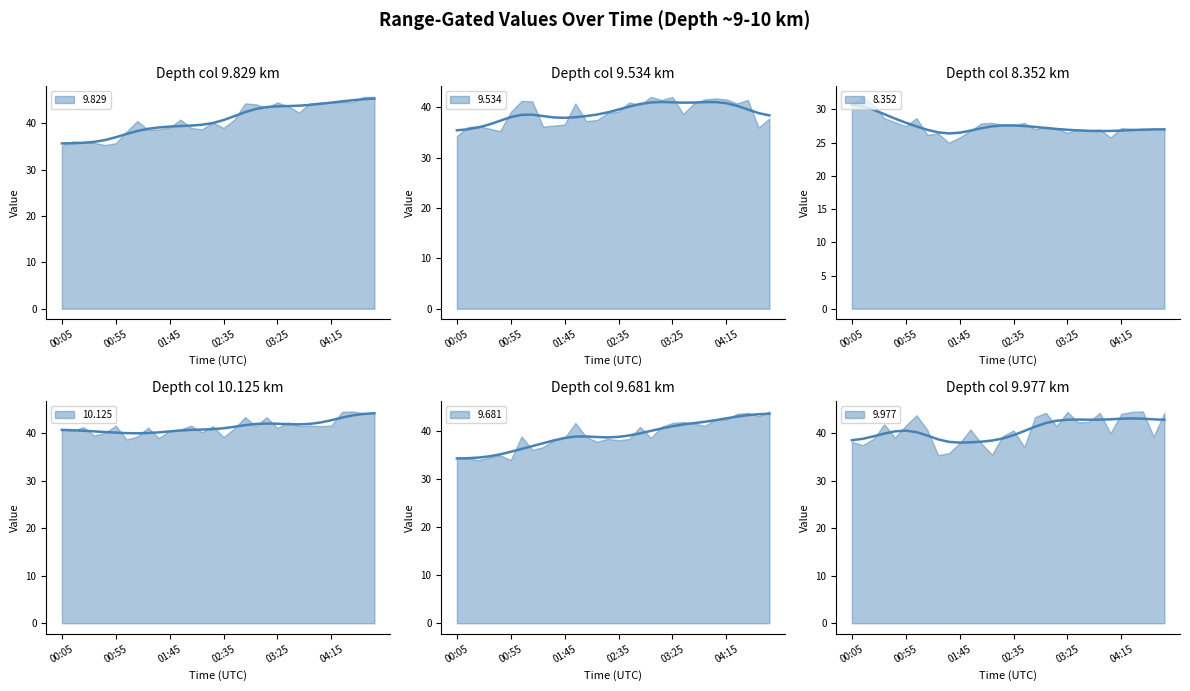

What are all the series names shown in the legend?

9.829, 9.534, 8.352, 10.125, 9.681, 9.977